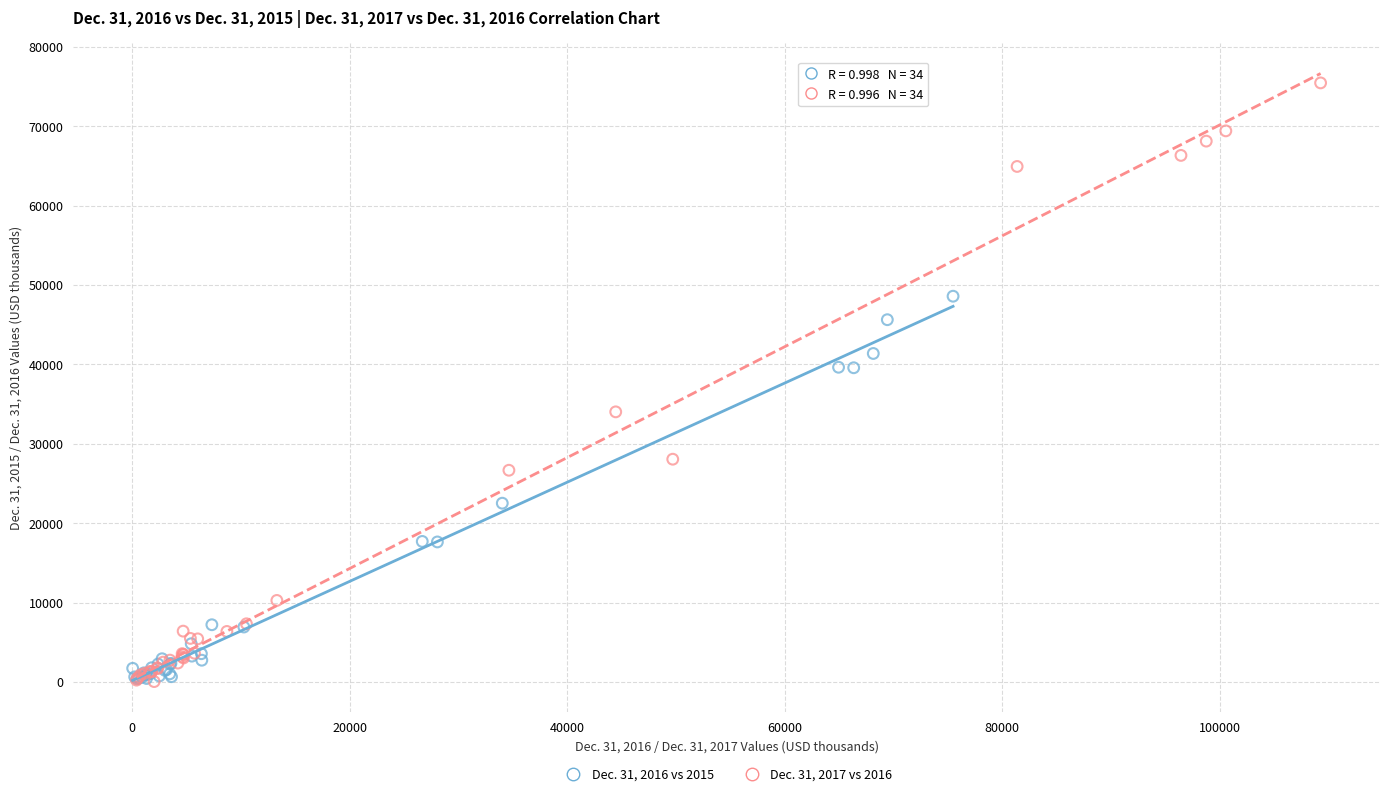

Which series has the widest spread of Y values?

Dec. 31, 2017 vs 2016